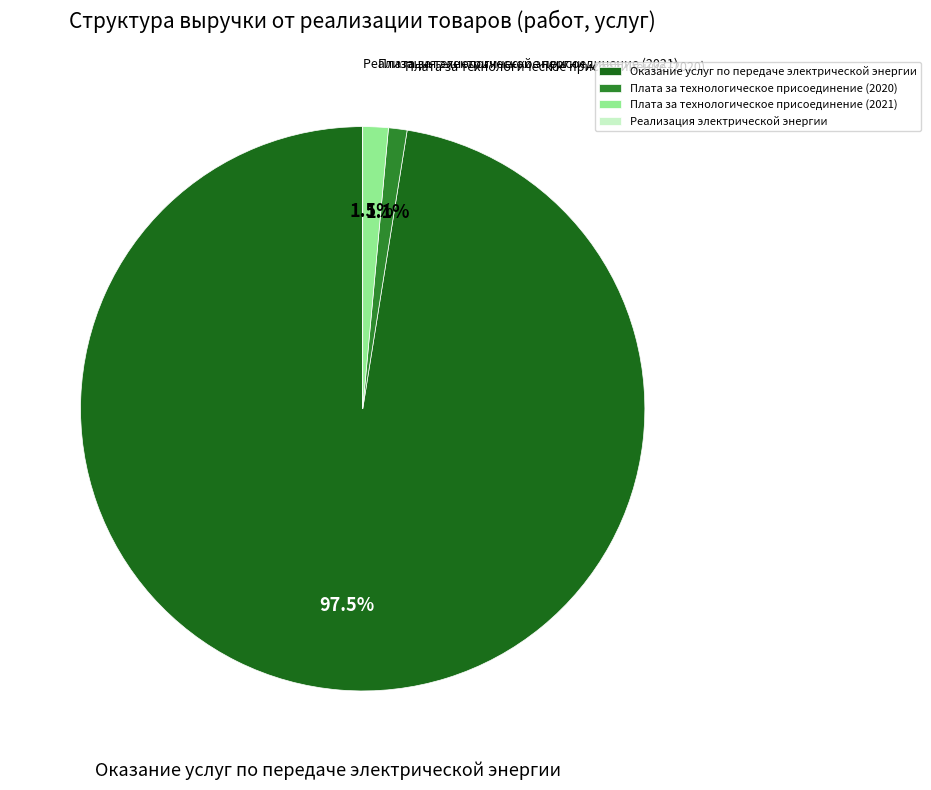

Which slice is the largest?

Оказание услуг по передаче электрической энергии